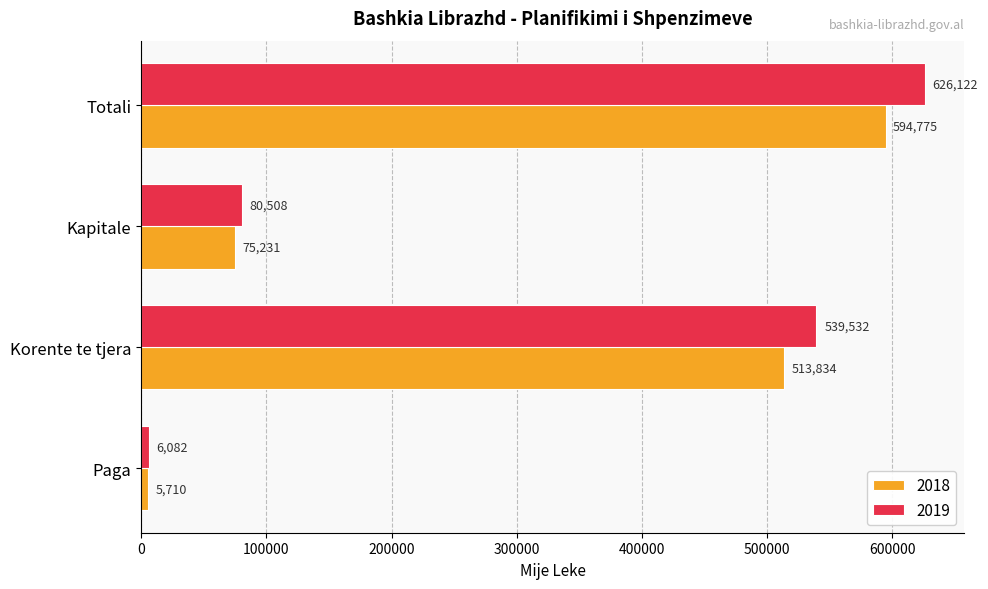

What is the greatest value displayed?

626122